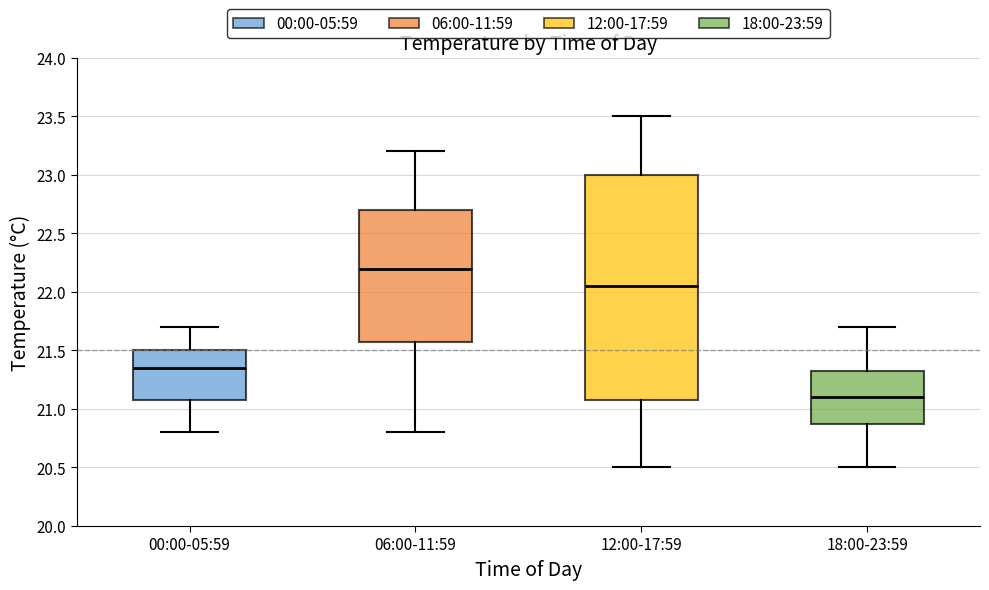

Reading left to right, read every box against the y-axis: the position of its median line, the range the box covers, and the ends of its whiskers. The values are not printed on the chart, so give them approximately, as read against the axis.

00:00-05:59: median 21.35, box 21.10 to 21.50, whiskers 20.80 to 21.70
06:00-11:59: median 22.20, box 21.60 to 22.70, whiskers 20.80 to 23.20
12:00-17:59: median 22.05, box 21.10 to 23.00, whiskers 20.50 to 23.50
18:00-23:59: median 21.10, box 20.90 to 21.35, whiskers 20.50 to 21.70